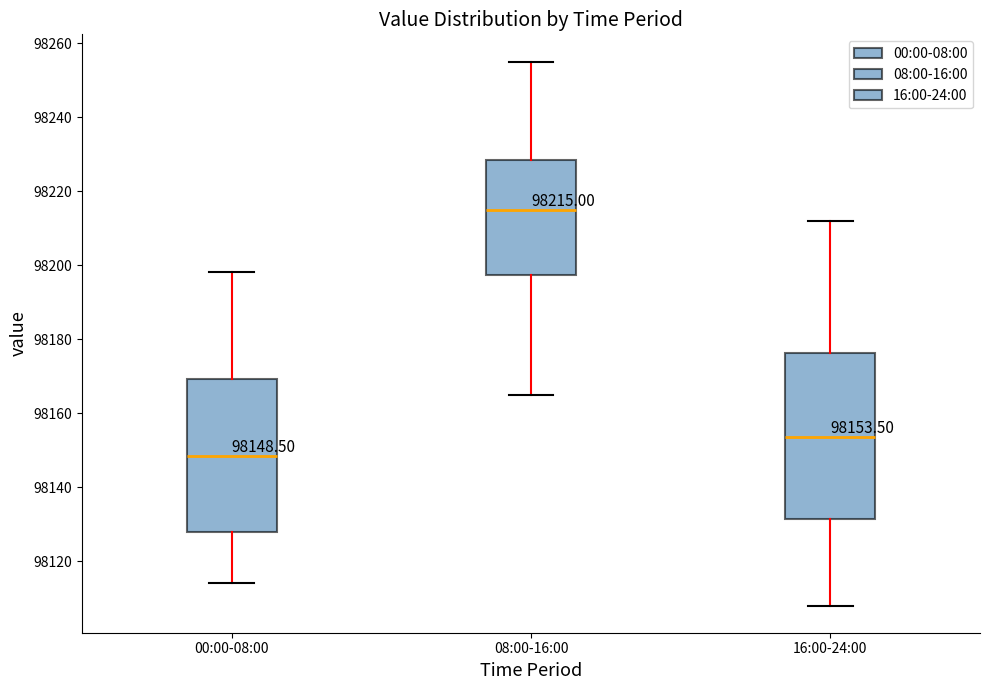

Which box has the highest median line?

08:00-16:00